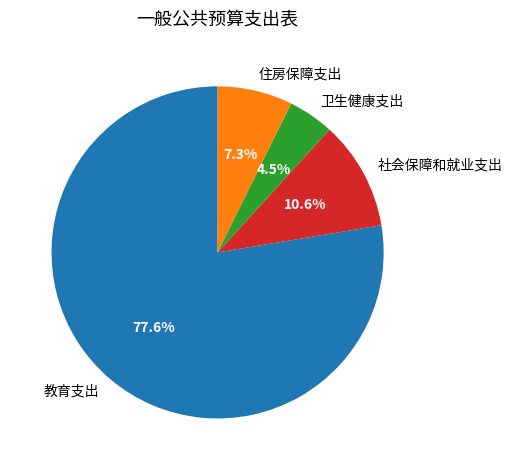

To the nearest percent, what is the combined percentage of 社会保障和就业支出 and 教育支出?

88%